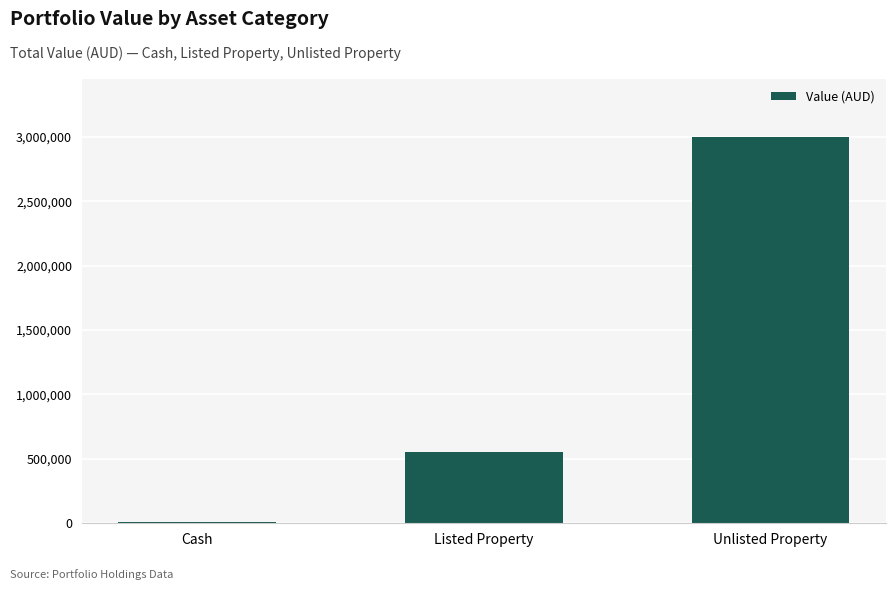

Reading right to left, extract all data points from this chart.

Unlisted Property=2999332.3	Listed Property=553893.4	Cash=10982.3